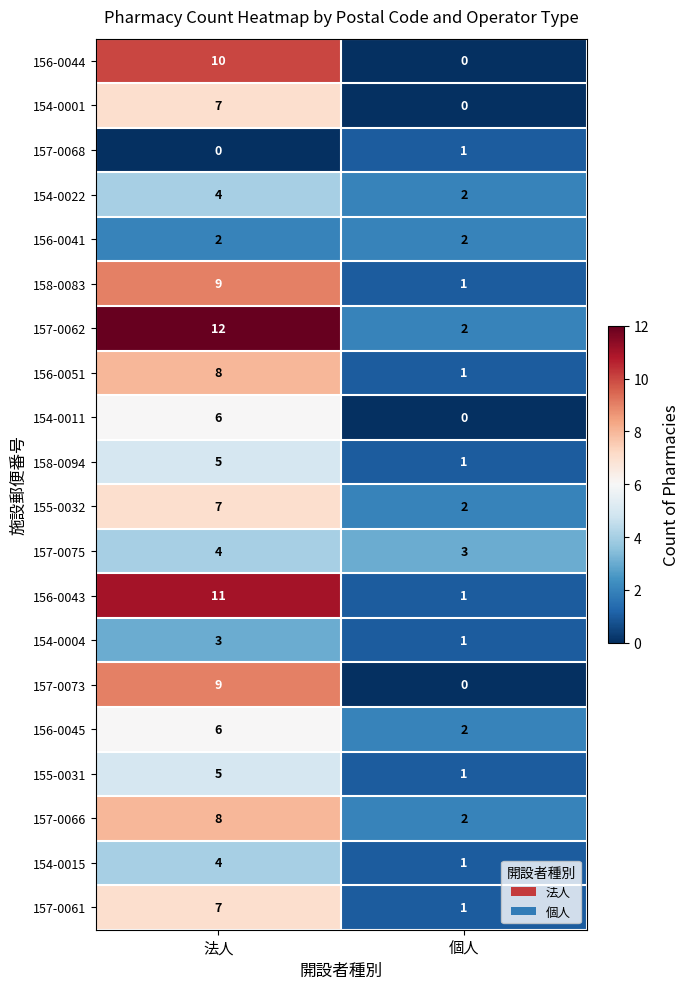

What is the sum of all 156-0041 values?

4